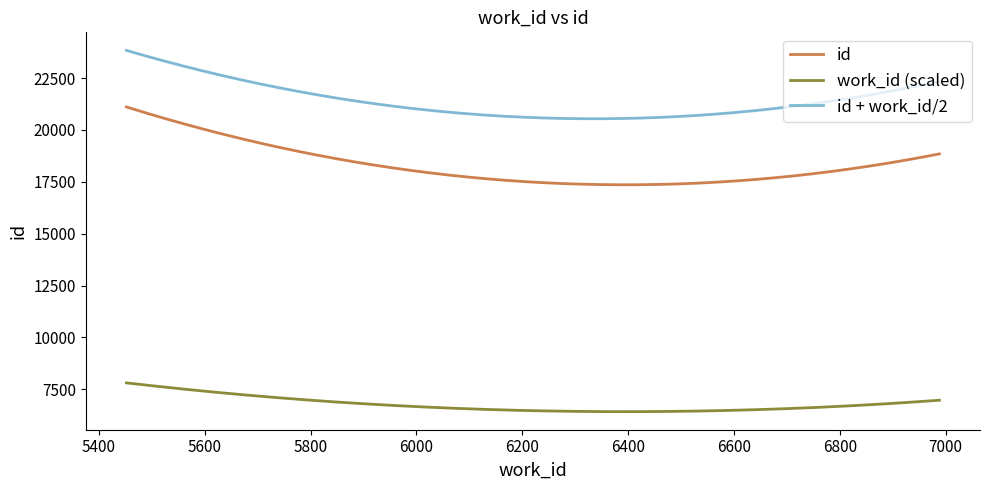

Which series has the largest range (max minus min)?

id